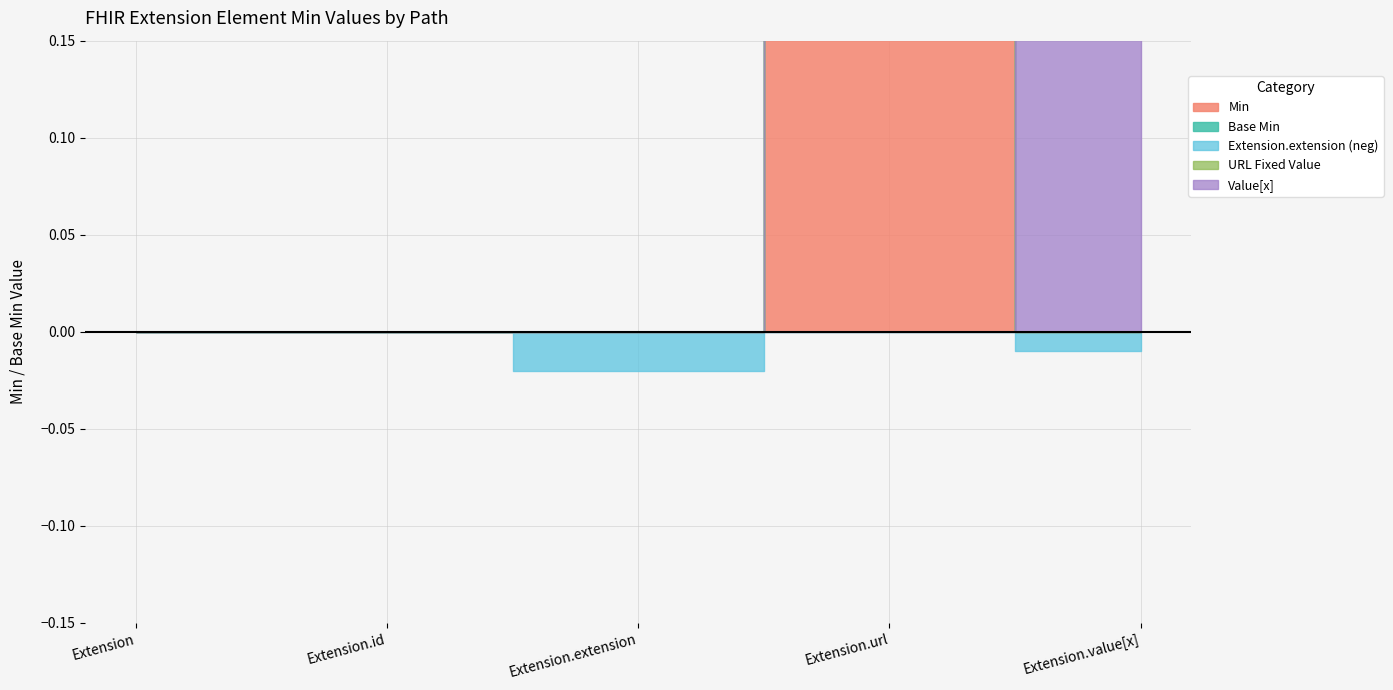

How many lines are shown in the chart?

5